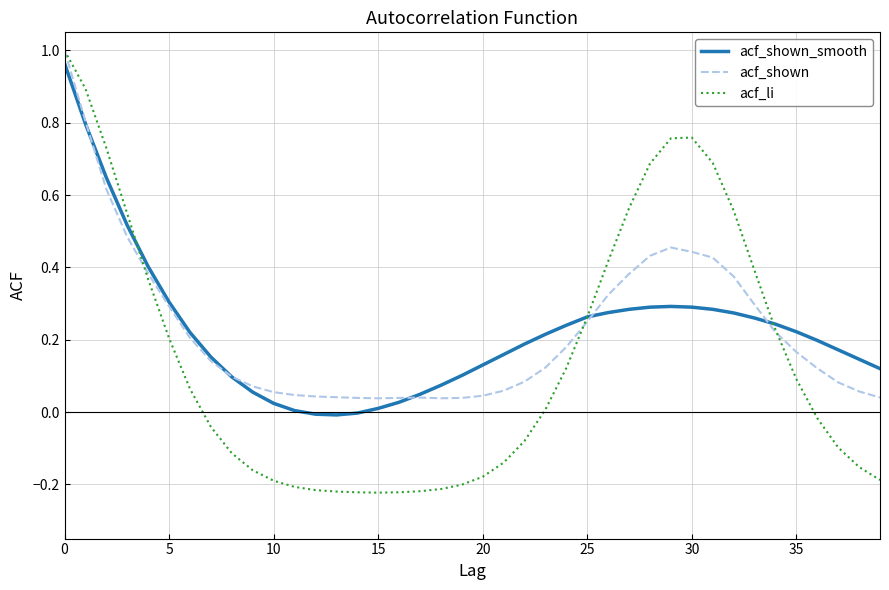

Does the chart display data point markers on the line(s)?

No